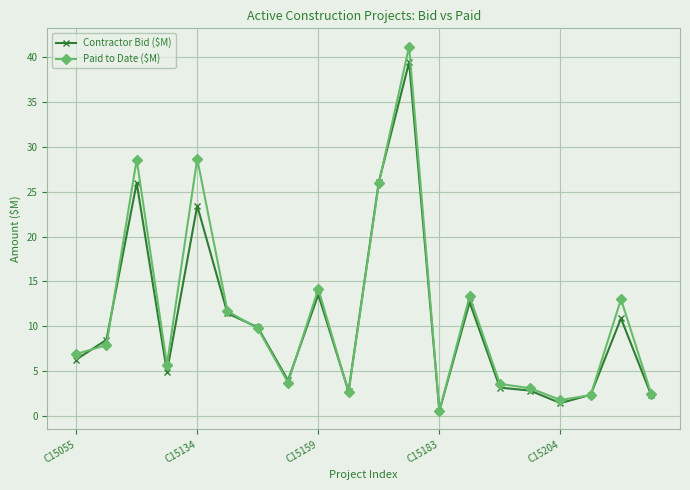

Which series has the widest spread of values?

Paid to Date ($M)